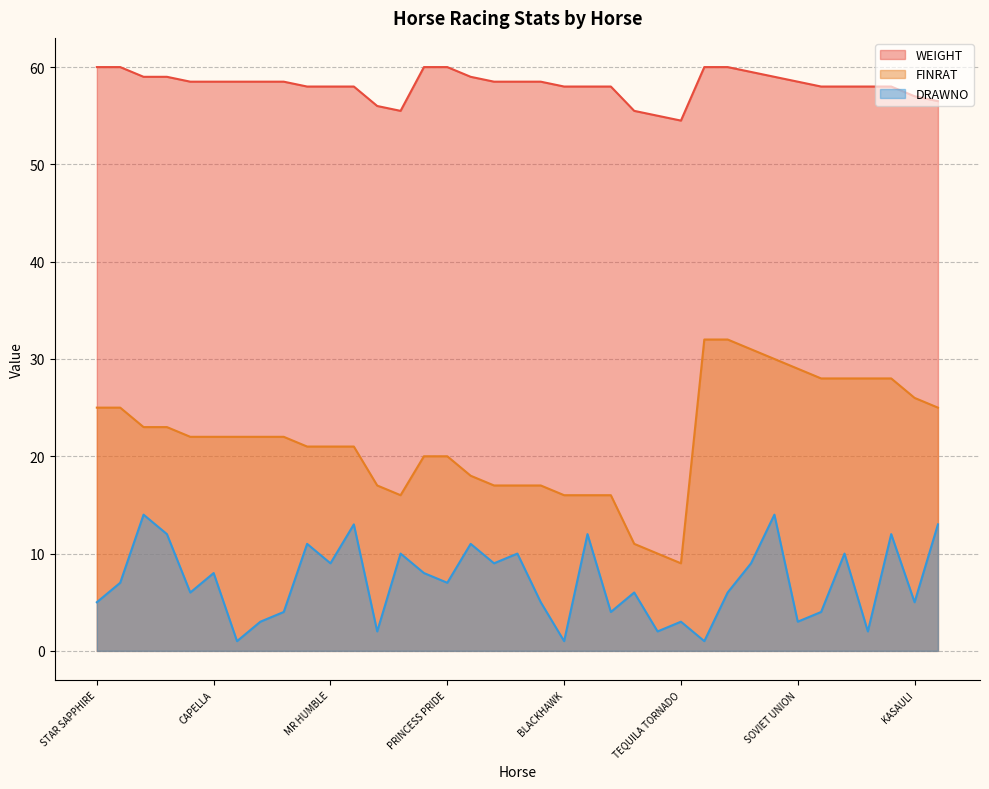

What is the difference between the highest and lowest values at SRI LAKSHMI?

48.0